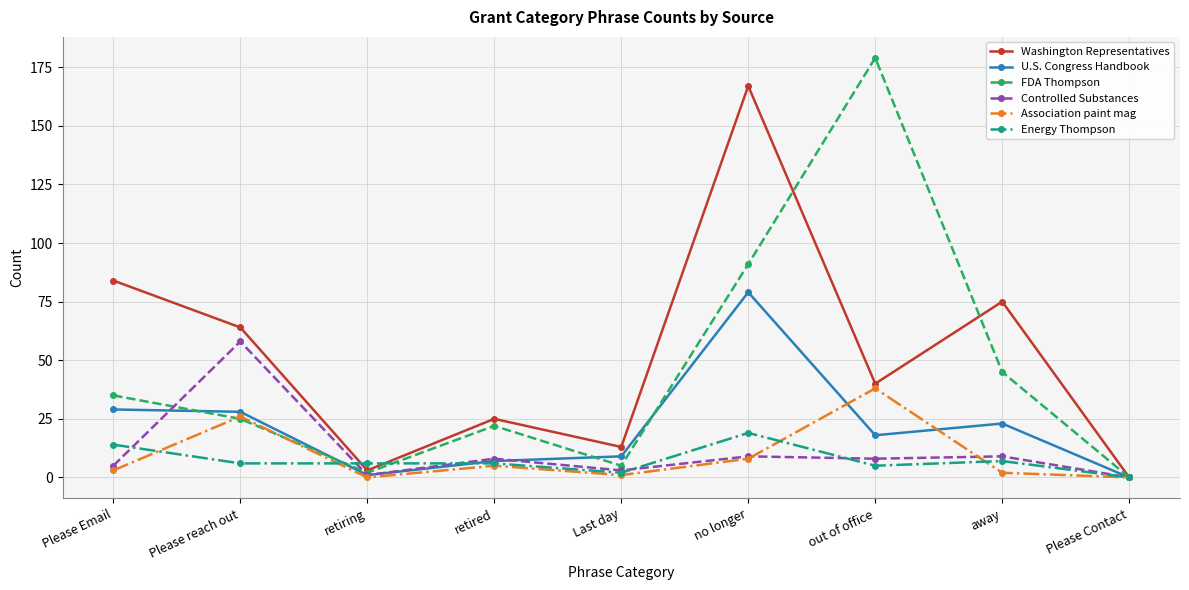

Which series has the widest spread of values?

FDA Thompson